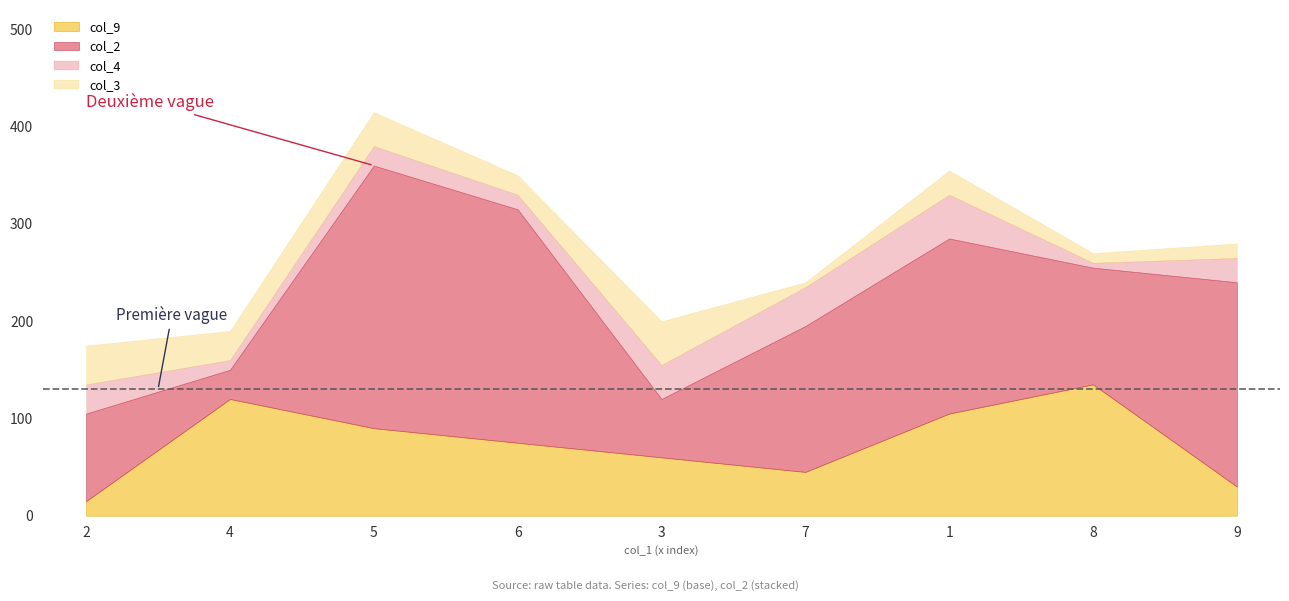

The value of col_9 at 9 is 30. True or false?

True